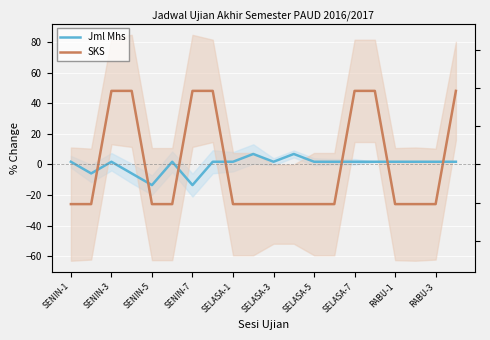

List the series in order of their peak value, highest first.

SKS, Jml Mhs